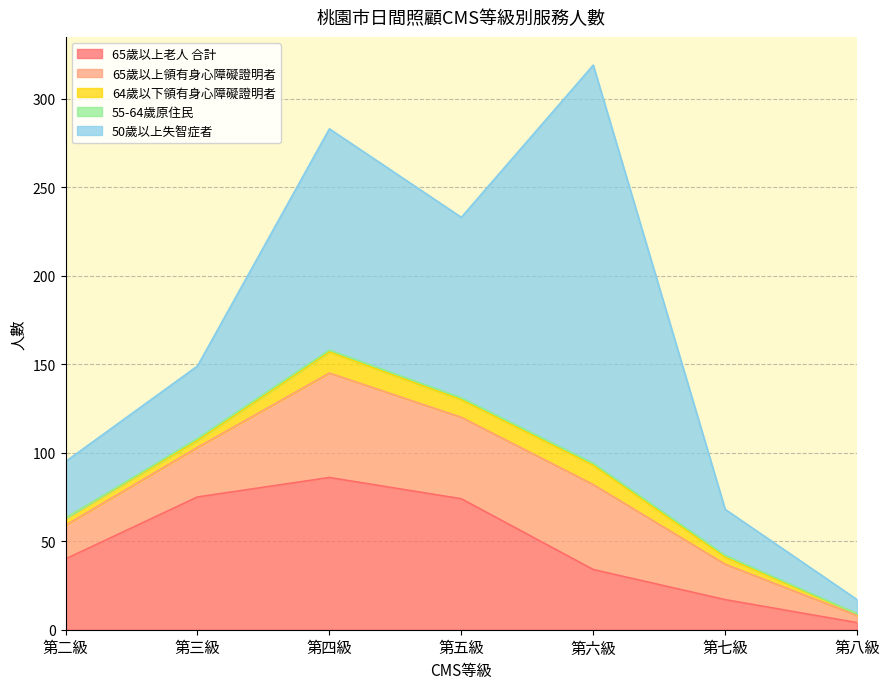

The value of 65歲以上領有身心障礙證明者 at 第五級 is 46. True or false?

True